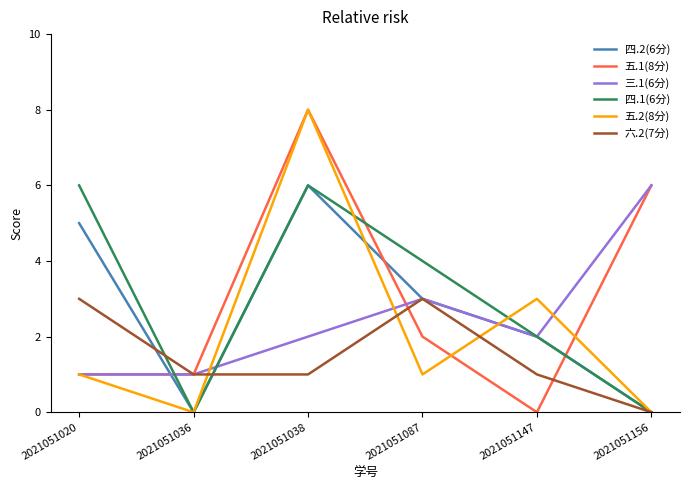

How many categories are shown in the chart?

6